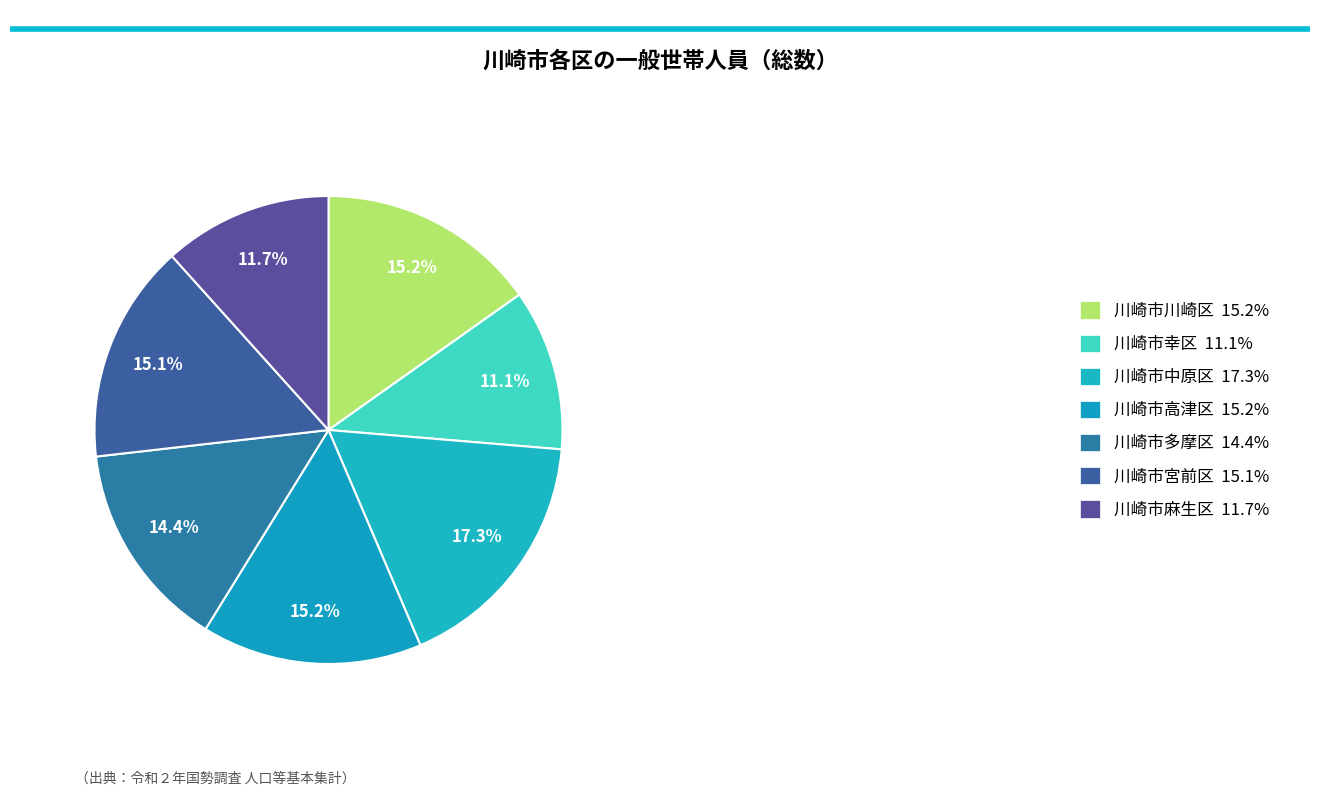

Does 川崎市宮前区 represent more than half of the total?

No